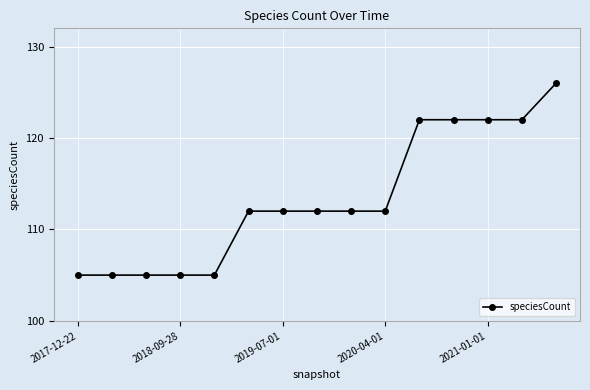

What is the value of the 4th point from the left?

105